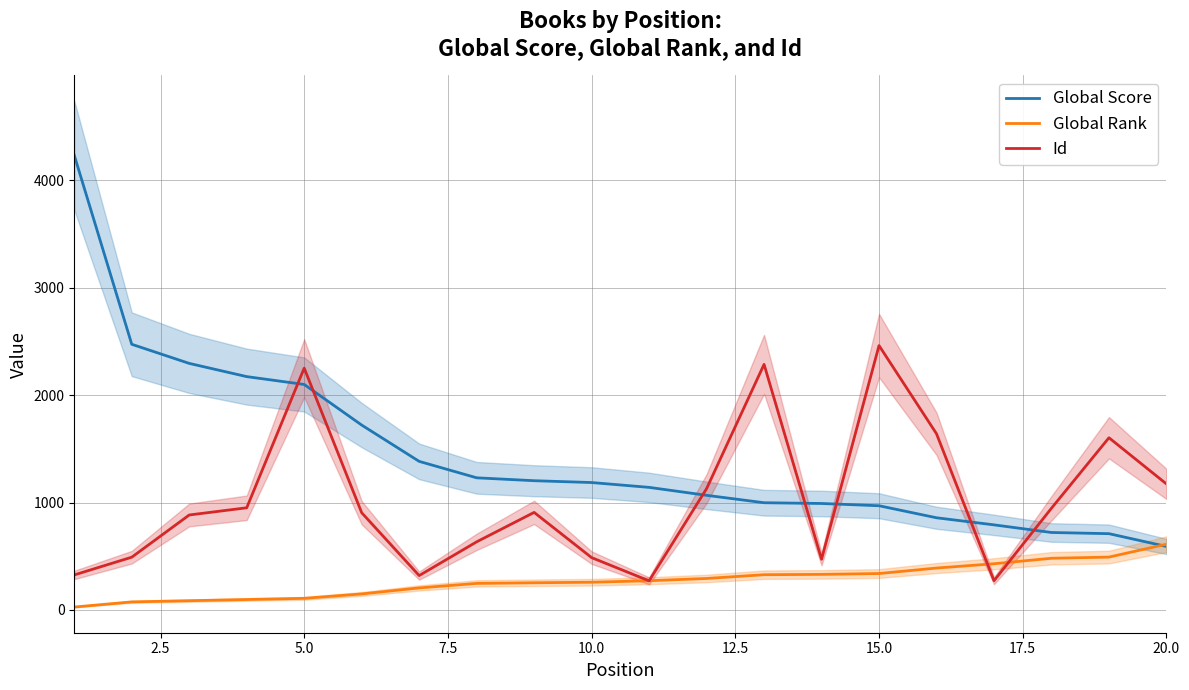

Which series ends up on top after the final intersection of Id and Global Score?

Id